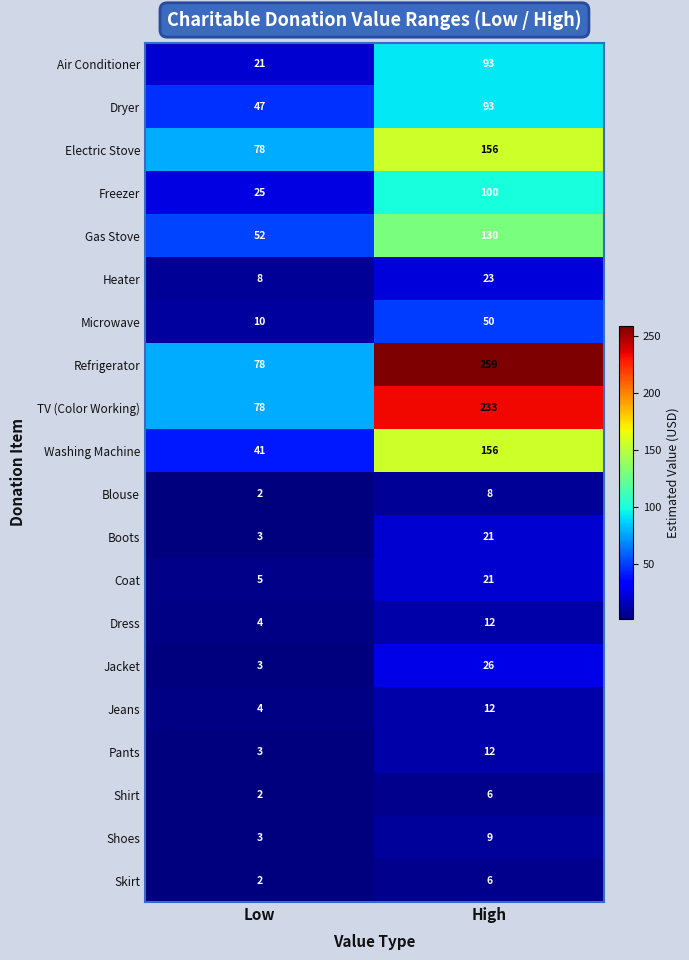

At how many categories does at least one series exceed 2?

2